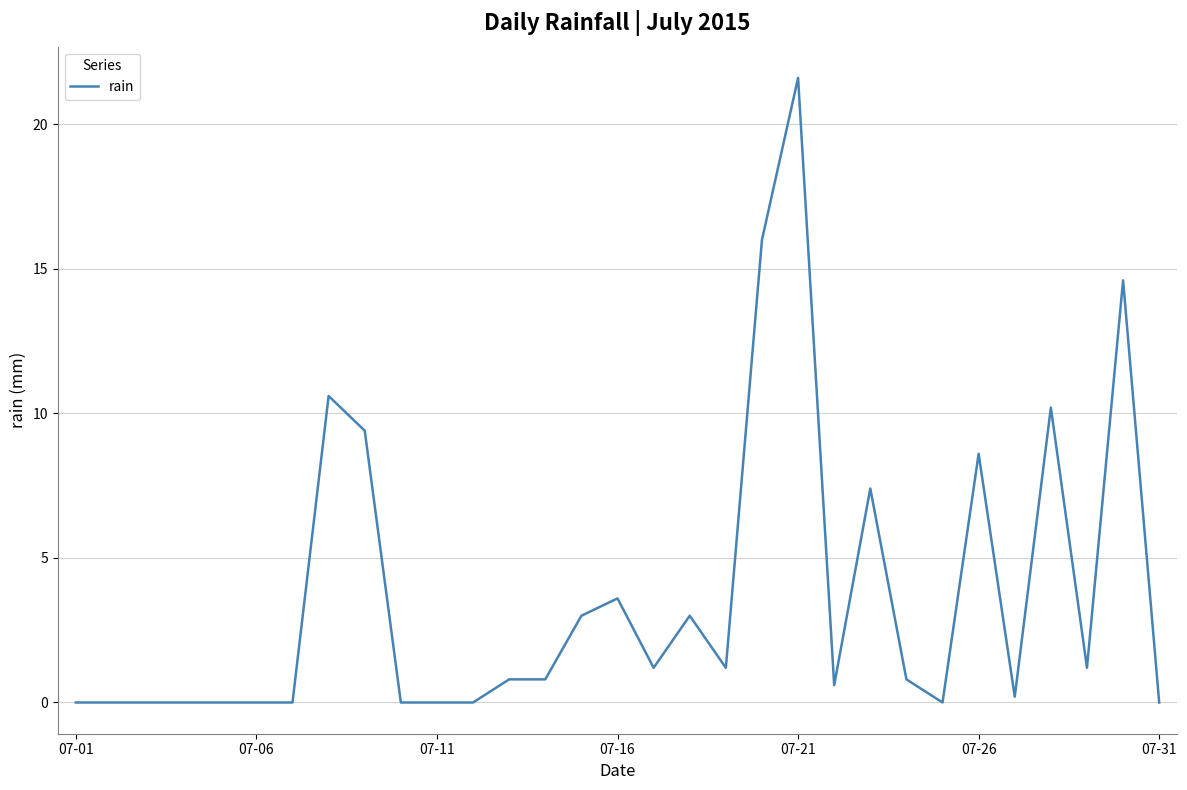

What is the difference between the maximum and minimum values?

21.6